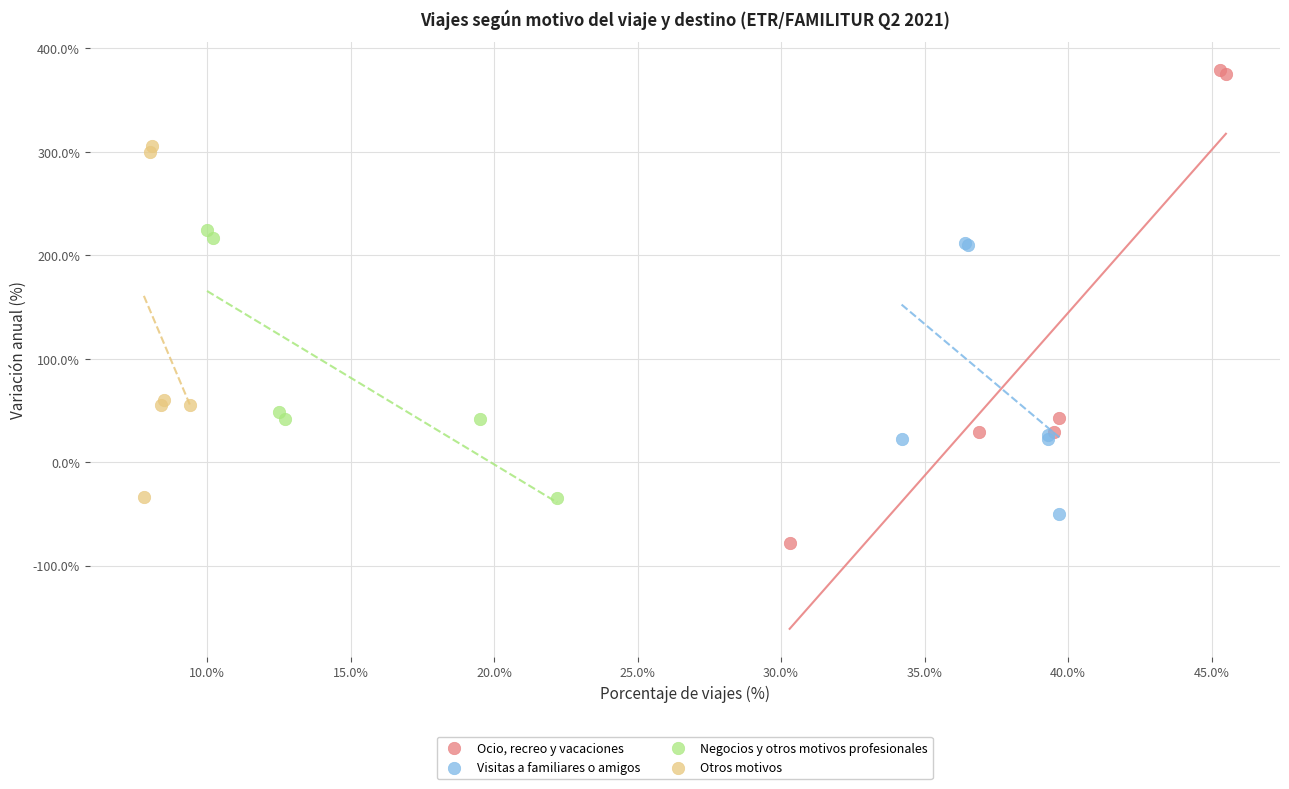

Which series has the widest spread of Y values?

Ocio, recreo y vacaciones